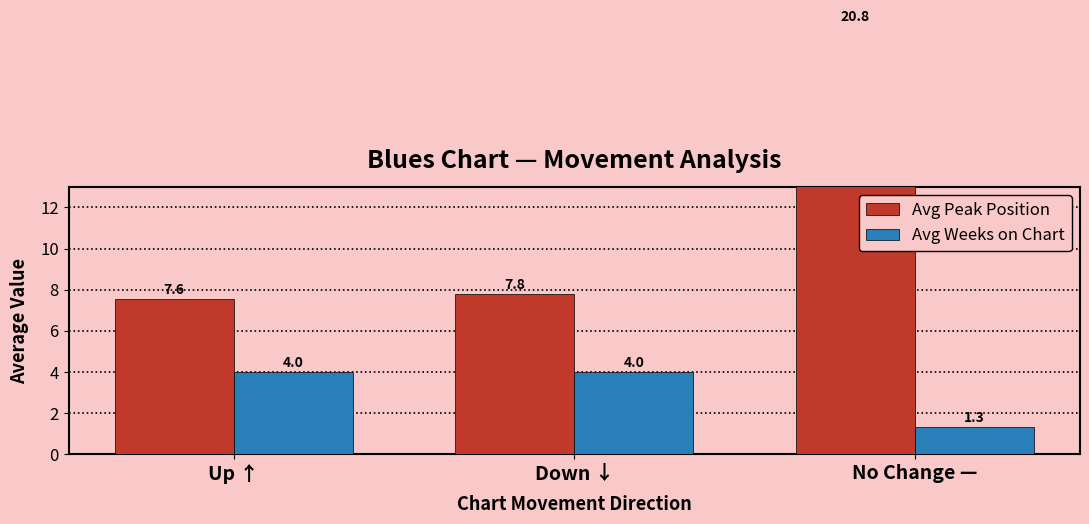

Which series has the largest total across all categories?

Avg Peak Position